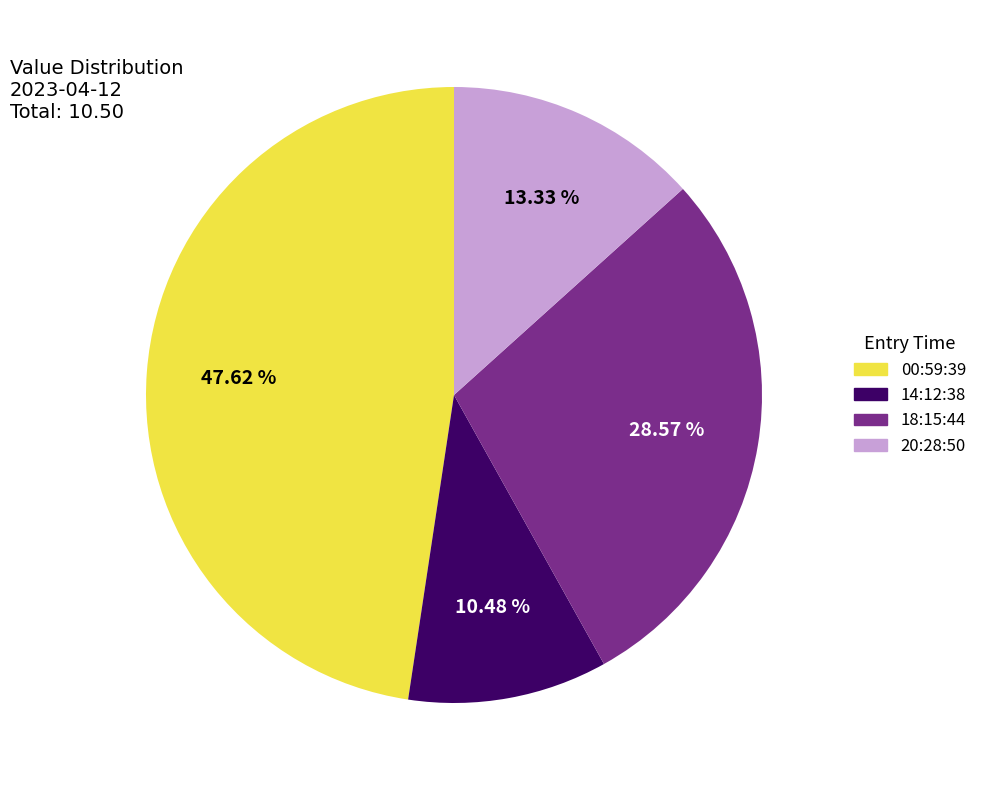

How many segments does this pie chart have?

4